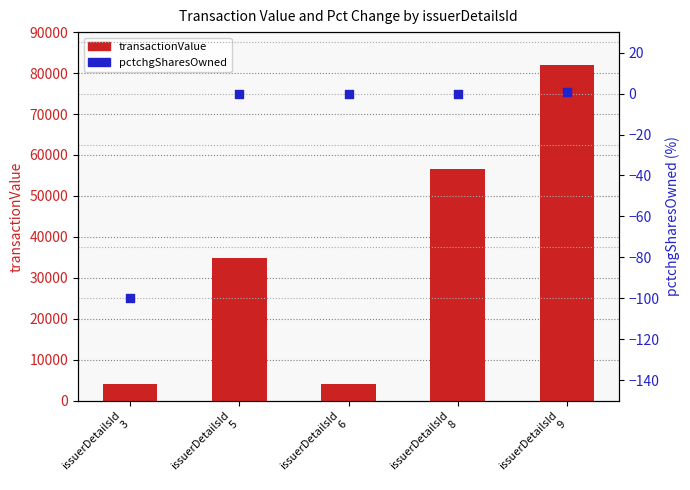

What are all the series names shown in the legend?

transactionValue, pctchgSharesOwned